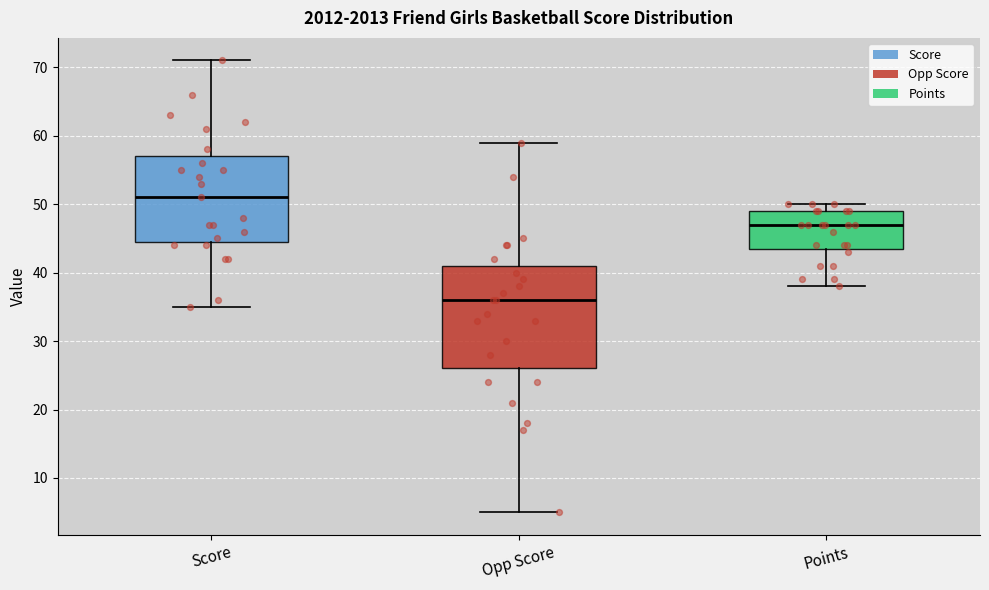

Where does the lower whisker of the box for Opp Score end on the y-axis? The values are not printed on the chart, so give them approximately, as read against the axis.

5